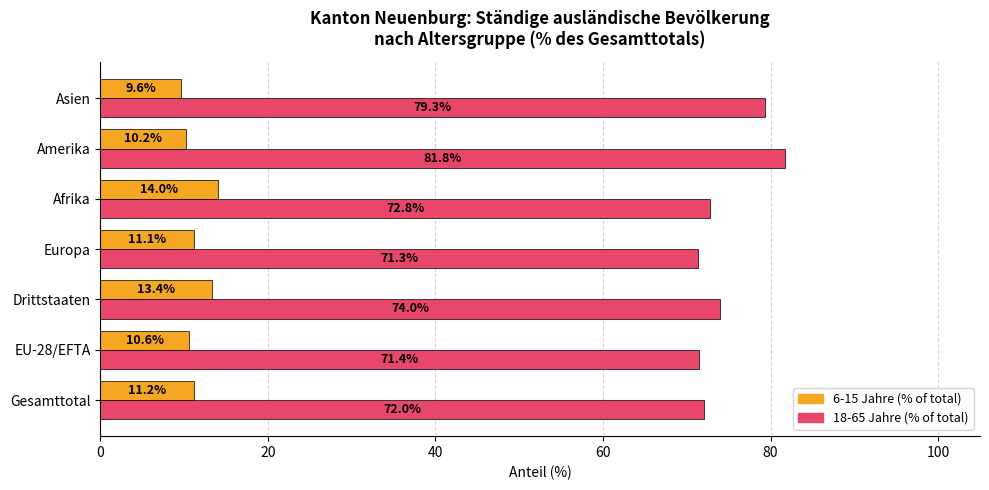

At how many categories does at least one series exceed 50?

7